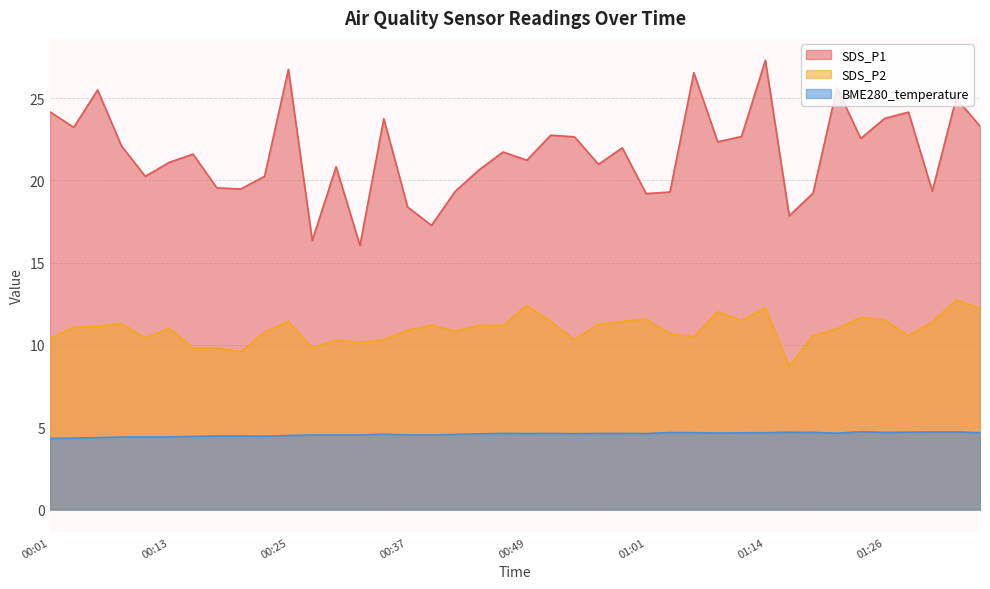

How many distinct data groups are displayed?

3